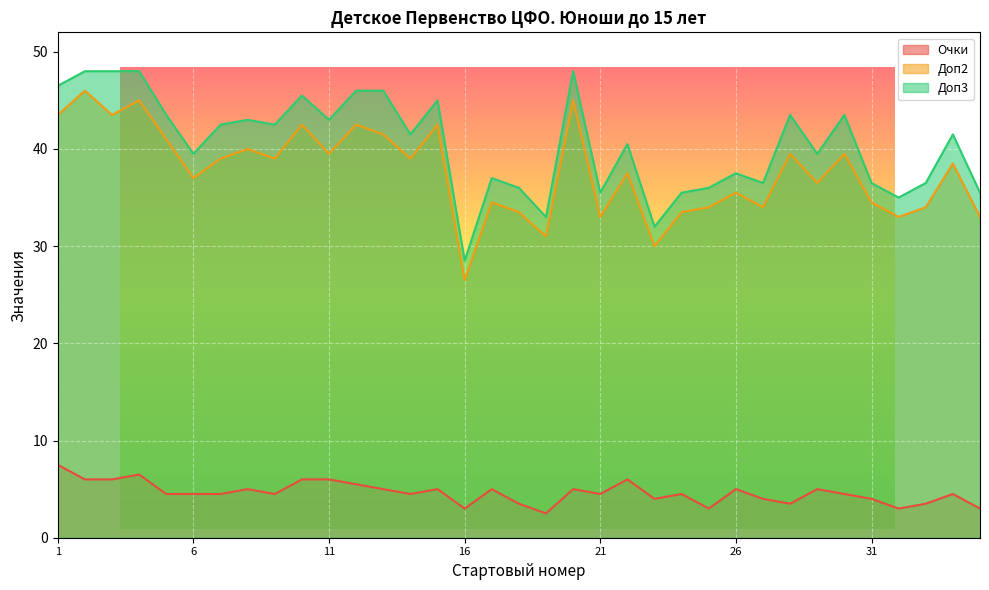

The Доп3 series shows 49.3 at 35. True or false?

False